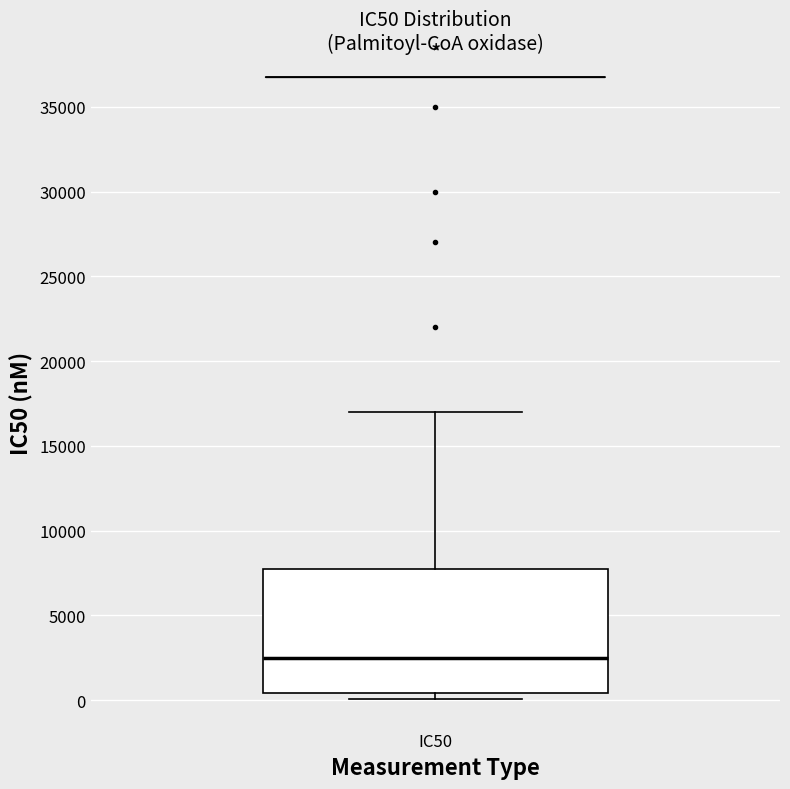

Transcribe this box plot: give where the median line is, the range the box spans, and where the two whiskers end, as read against the y-axis. The values are not printed on the chart, so give them approximately, as read against the axis.

median 2500, box 500 to 8000, whiskers 0 to 17000